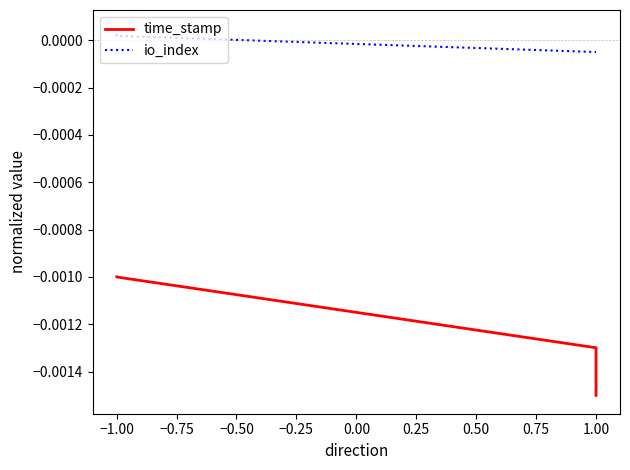

The time_stamp series shows -0.0 at 1.00. True or false?

False